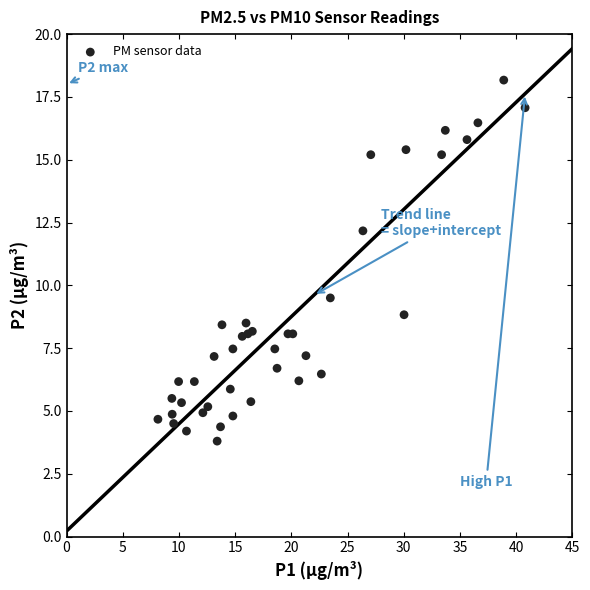

What Y value in the scatter plot is closest to 10?

9.5